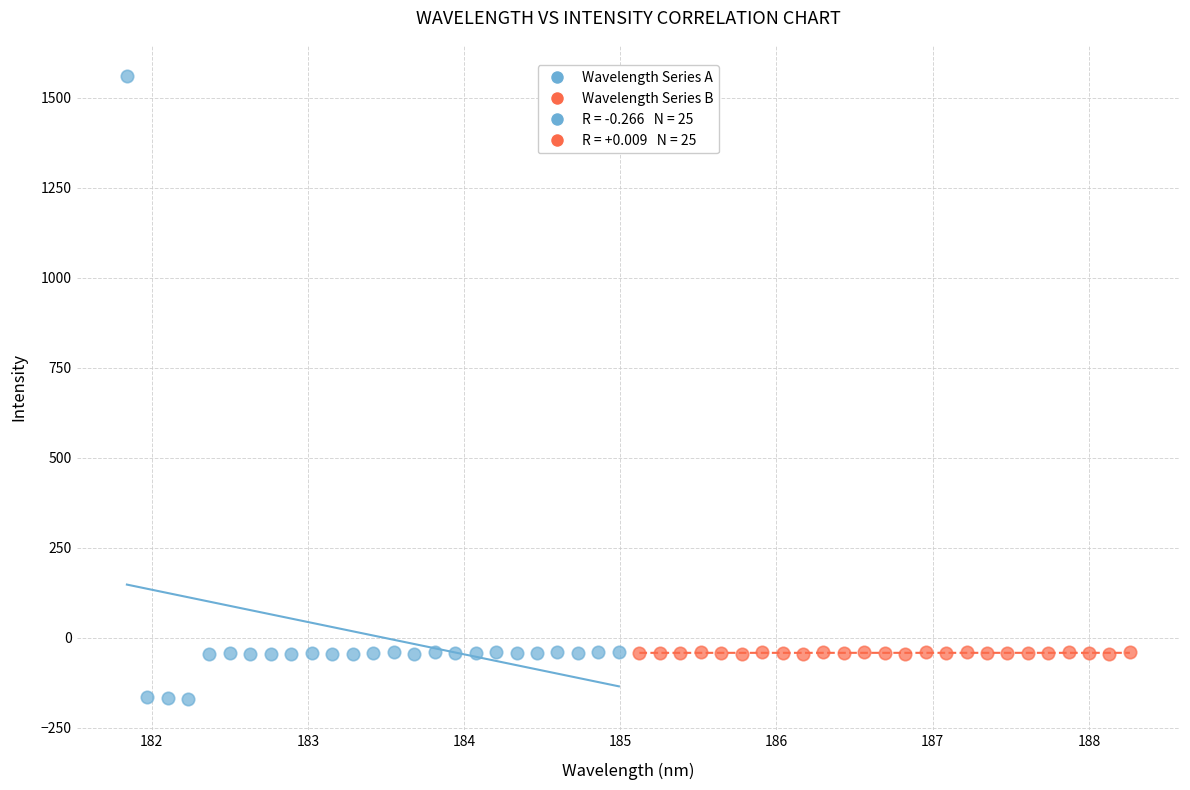

Which series contains the highest Y value?

Wavelength Series A